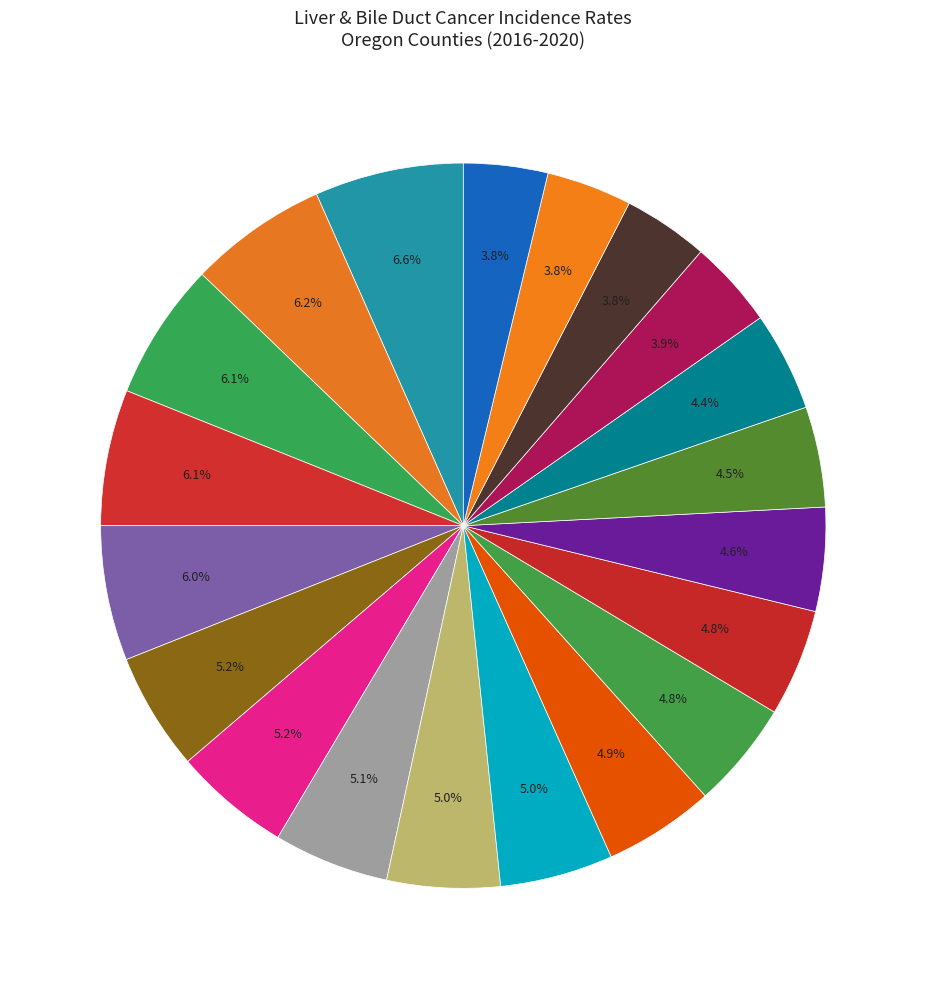

Count the number of slices in the pie.

20